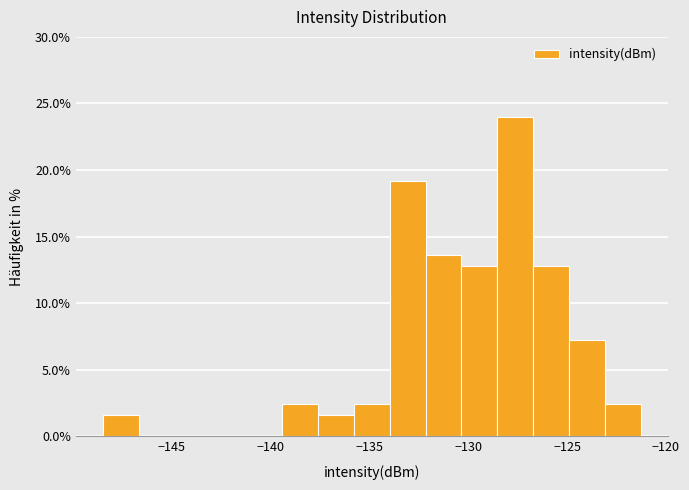

Around what value on the x-axis is the tallest bar? Give the approximate position of its centre, as read against the axis.

-127.5